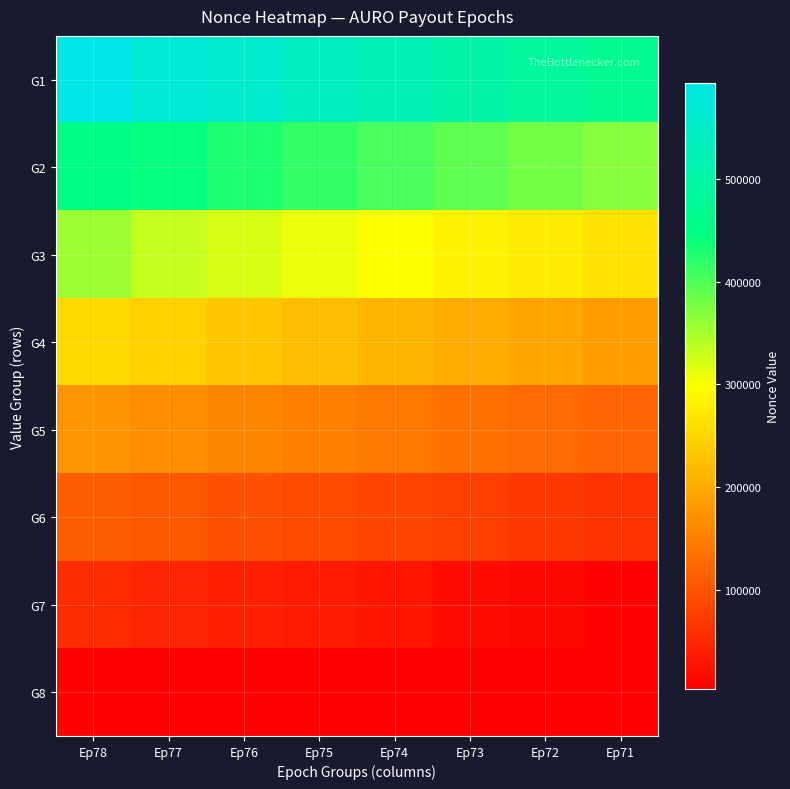

List the series in order of their peak value, lowest first.

G8, G7, G6, G5, G4, G3, G2, G1